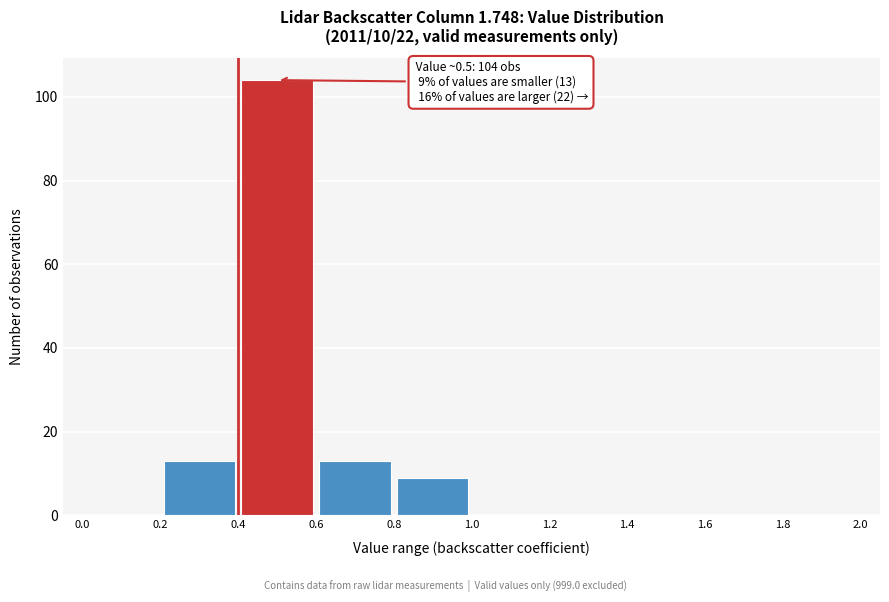

Which range on the x-axis has the tallest bar?

0.4 to 0.6